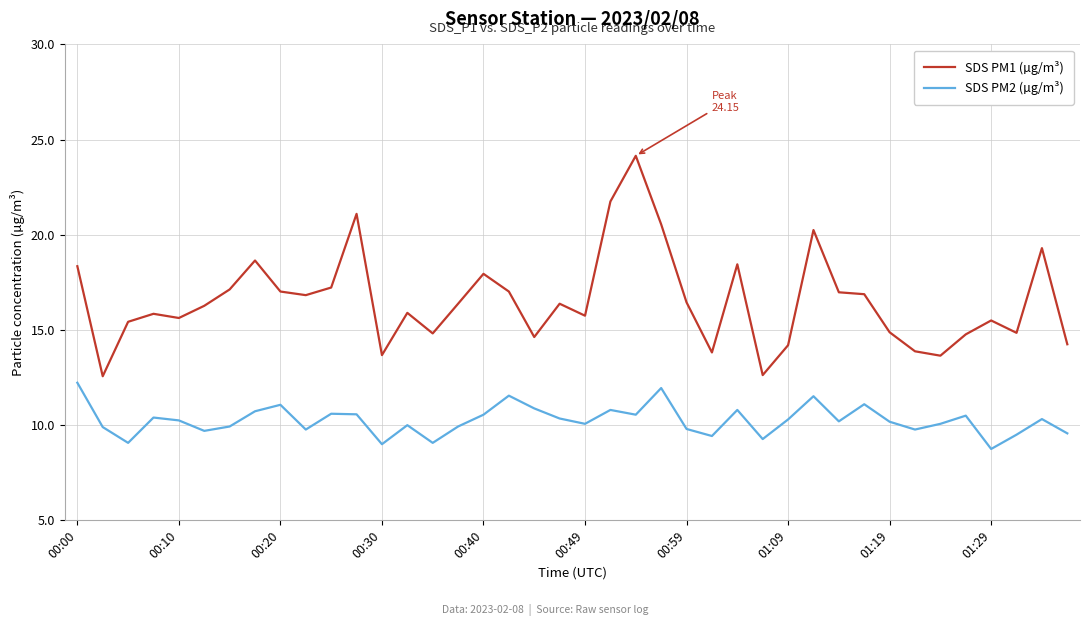

Which series has the largest total across all categories?

SDS PM1 (µg/m³)